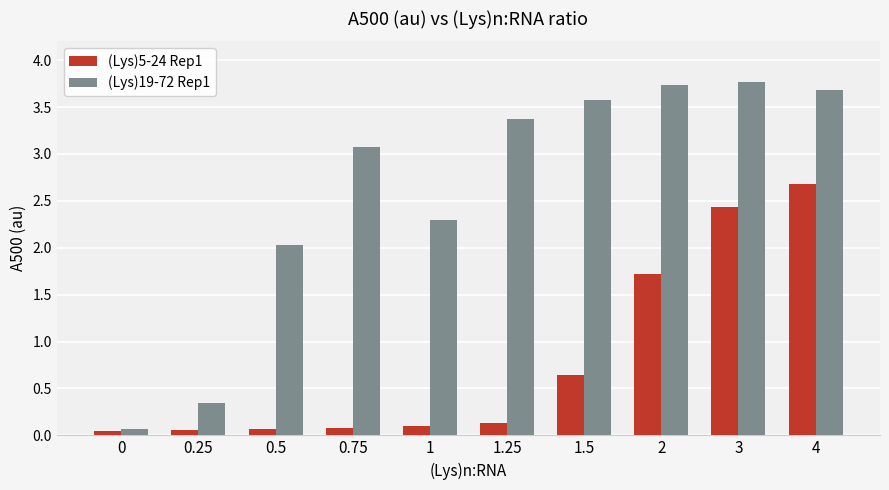

List the series in order of their peak value, highest first.

(Lys)19-72 Rep1, (Lys)5-24 Rep1